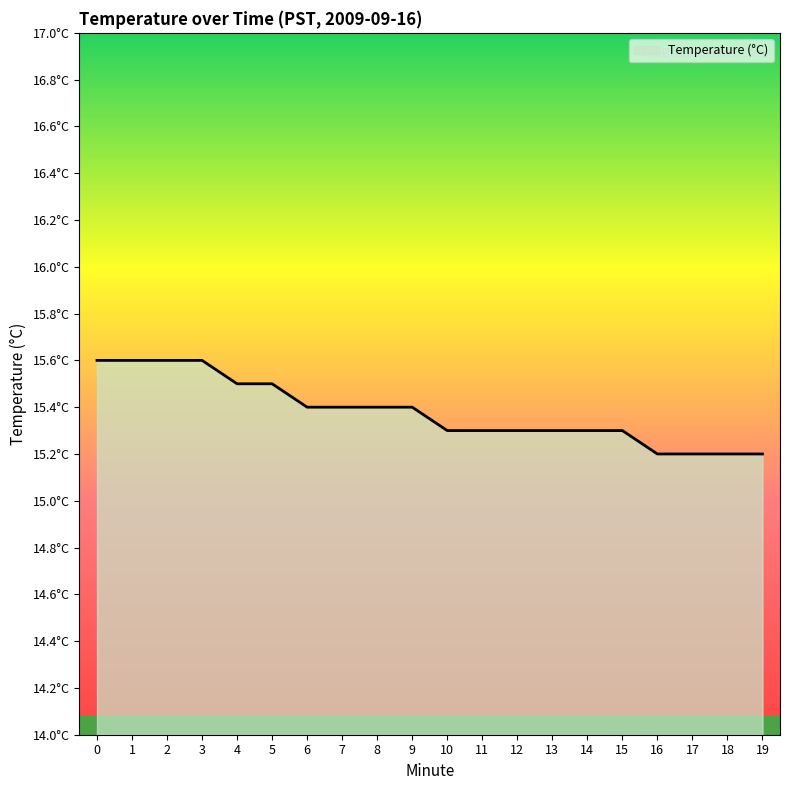

Reading left to right, list all the values displayed in this chart.

0=15.6	1=15.6	2=15.6	3=15.6	4=15.5	5=15.5	6=15.4	7=15.4	8=15.4	9=15.4	10=15.3	11=15.3	12=15.3	13=15.3	14=15.3	15=15.3	16=15.2	17=15.2	18=15.2	19=15.2